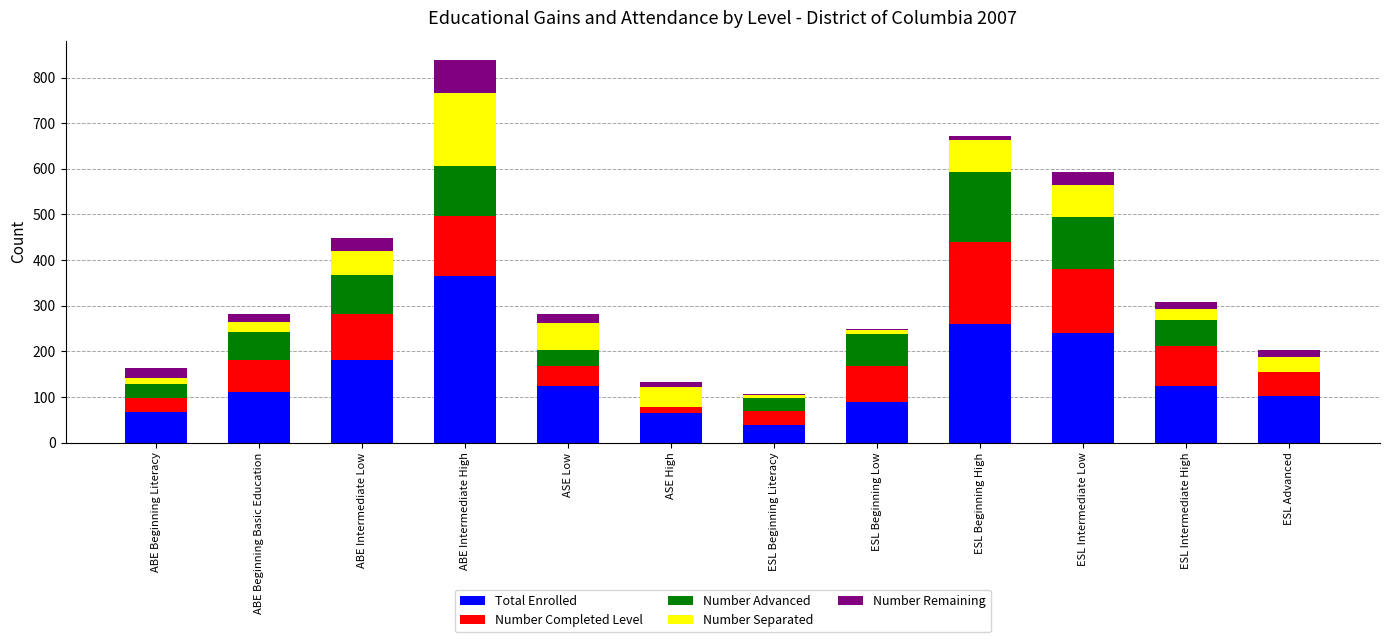

The value of Total Enrolled at ESL Beginning Low is 90. True or false?

True